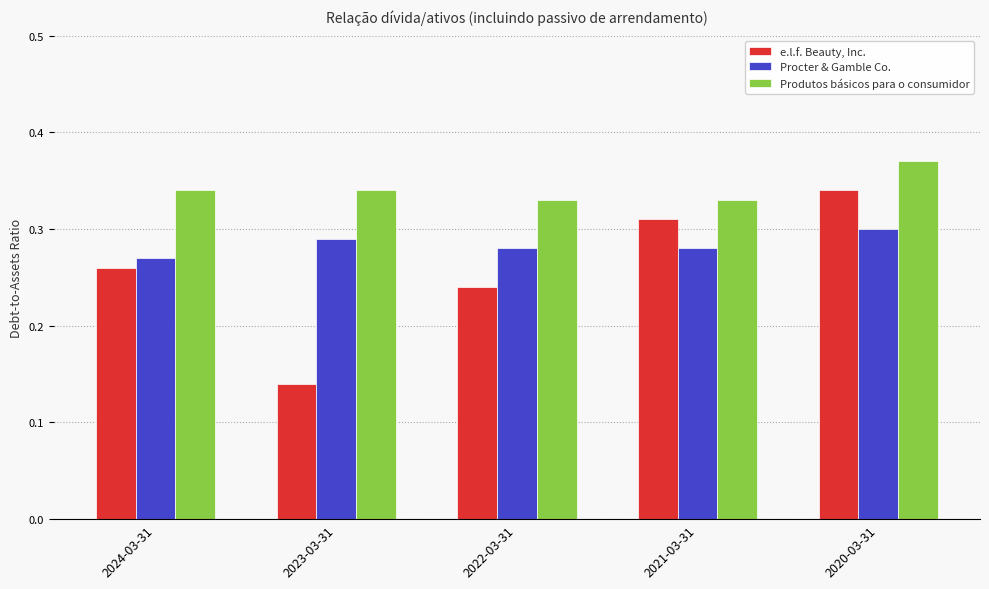

Is the value of Produtos básicos para o consumidor at 2020-03-31 greater than the value of e.l.f. Beauty, Inc. at 2021-03-31?

Yes